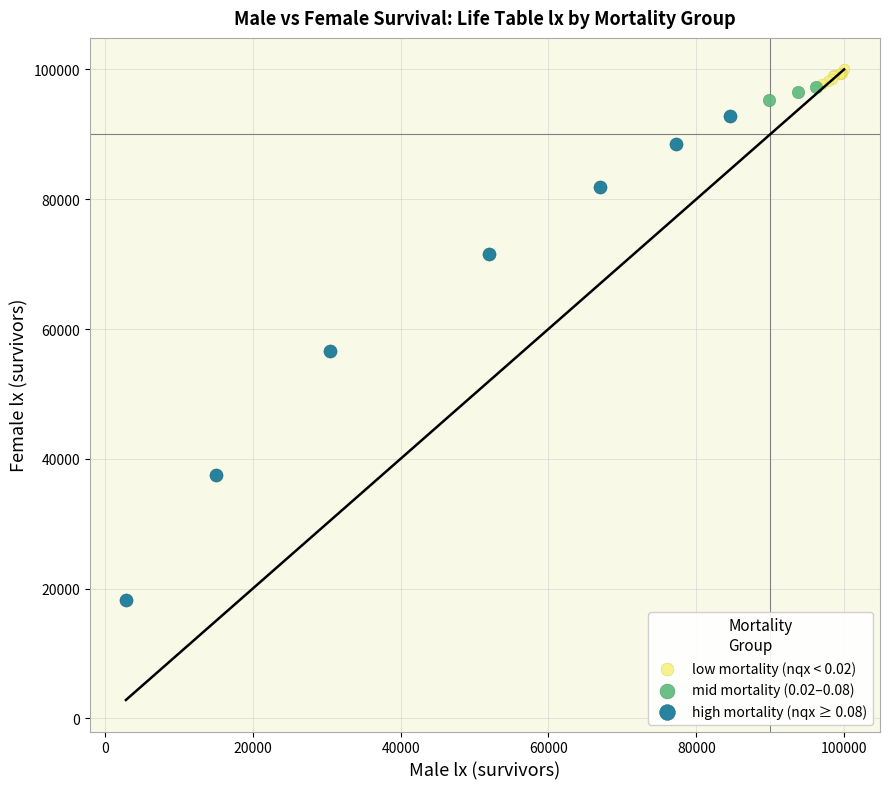

Which series reaches the minimum Y coordinate?

high mortality (nqx ≥ 0.08)